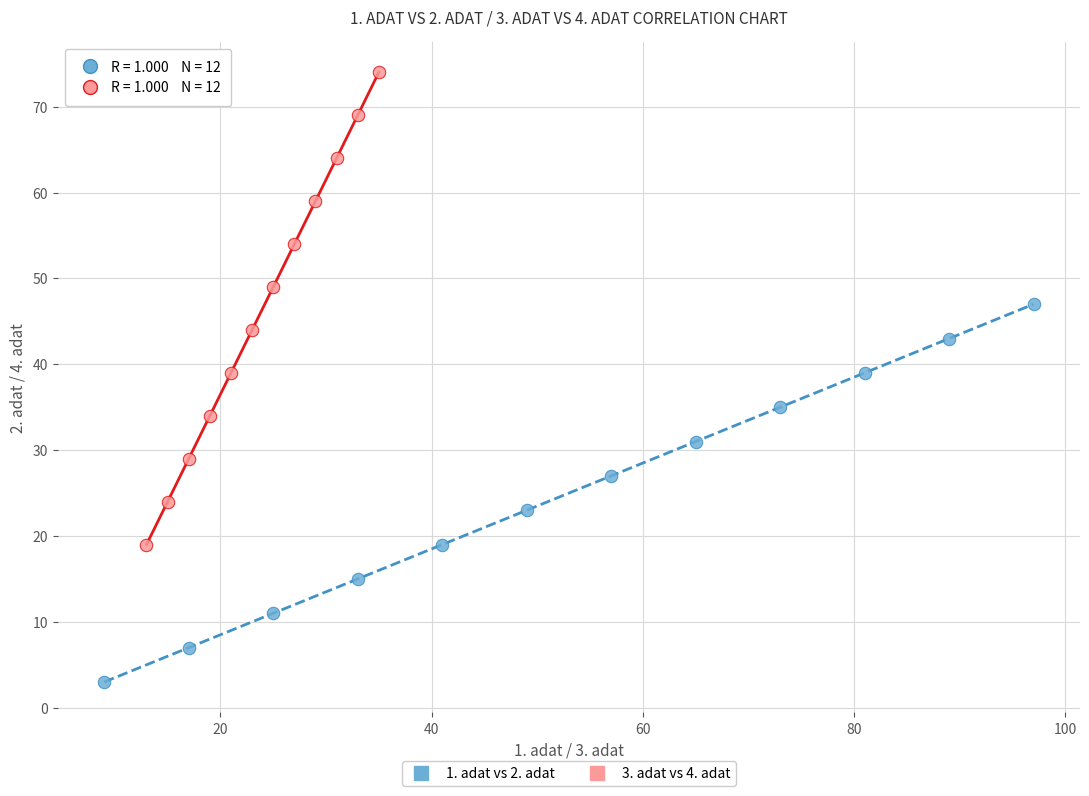

Which series has the widest spread of Y values?

3. adat vs 4. adat